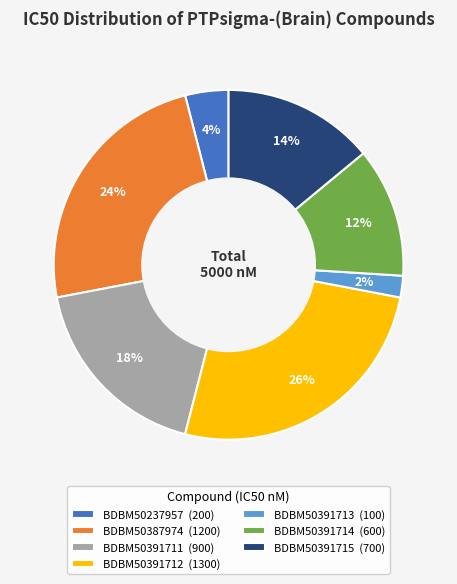

Approximately how many times larger is the value at BDBM50237957 compared to BDBM50391712?

0.2